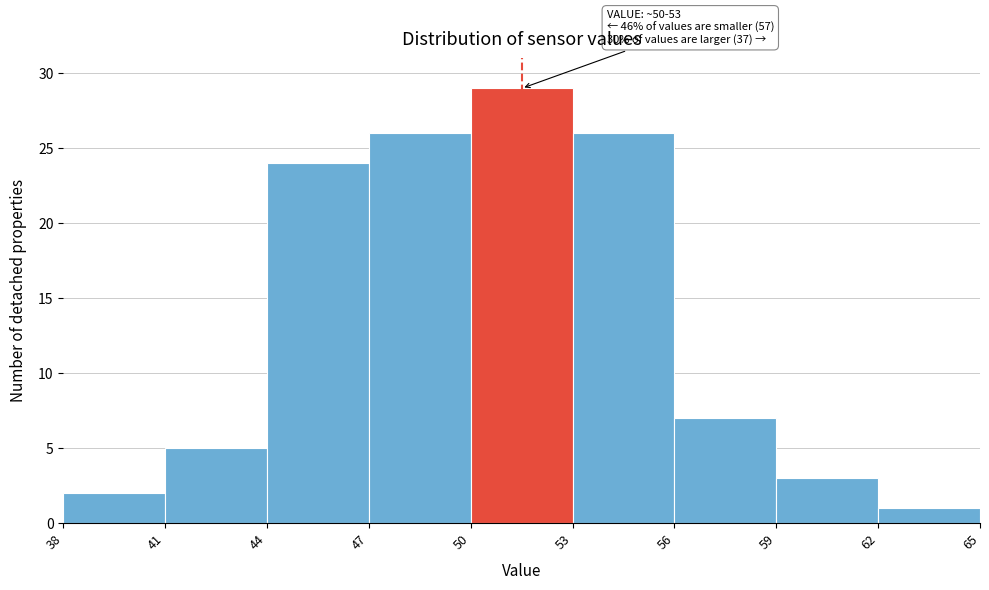

Over which range of the x-axis is the bar tallest?

50 to 53